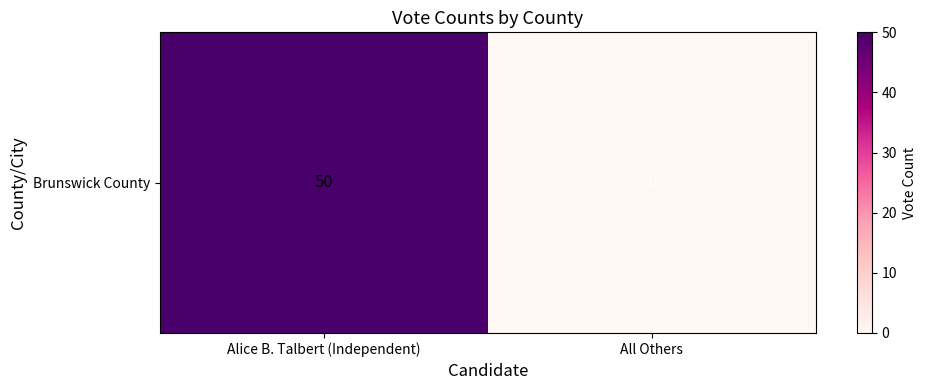

What is the change in value from Alice B. Talbert (Independent) to All Others?

-50